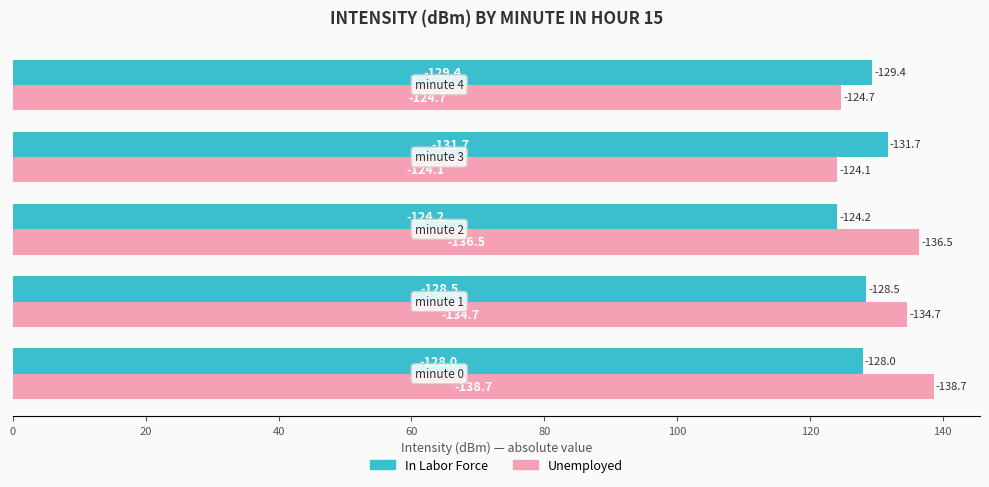

What are all the series names shown in the legend?

In Labor Force, Unemployed